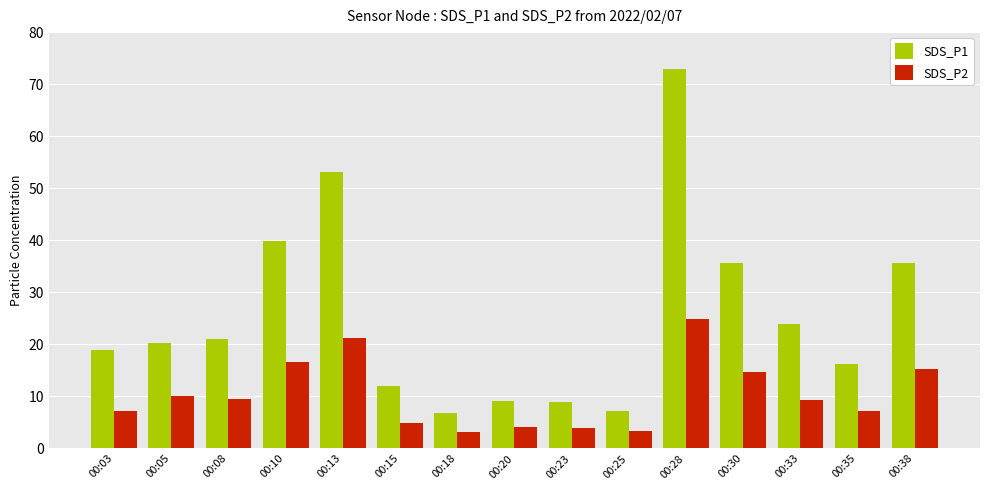

Rank the series by their average value, from highest to lowest.

SDS_P1, SDS_P2